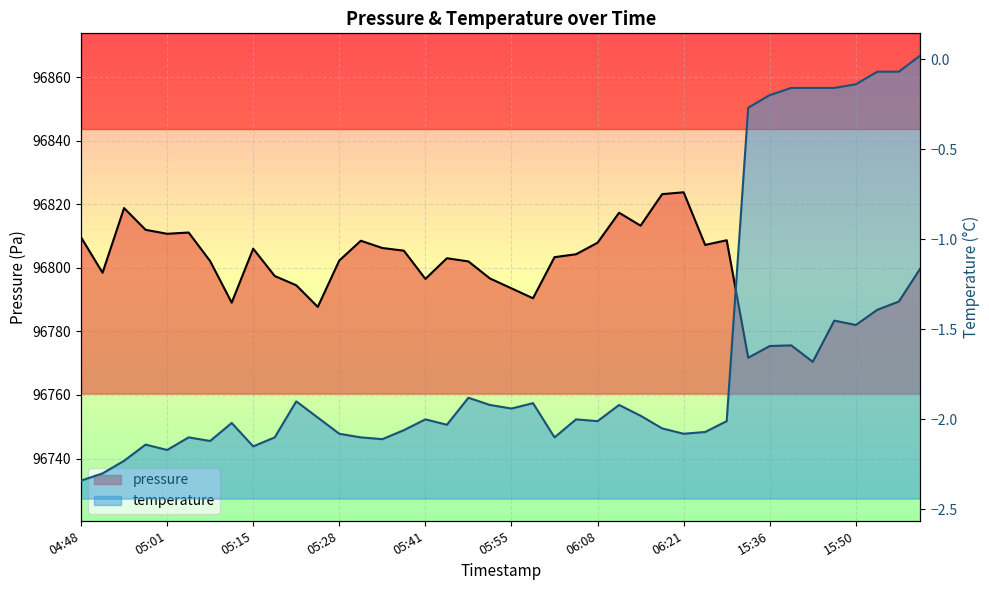

Which label corresponds to the smallest value in the chart?

15:43